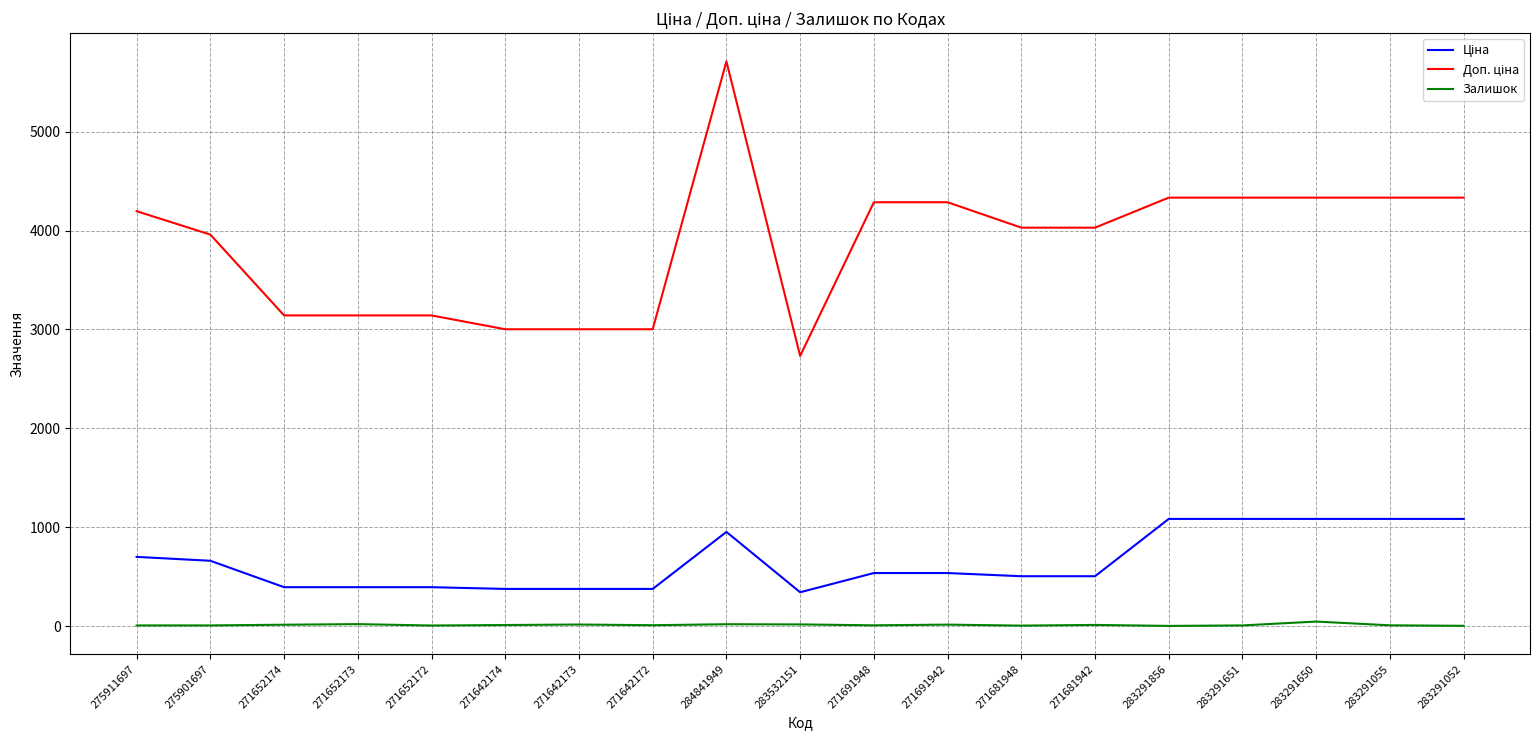

True or false: Залишок has a value of 13.0 at 271652174.

True